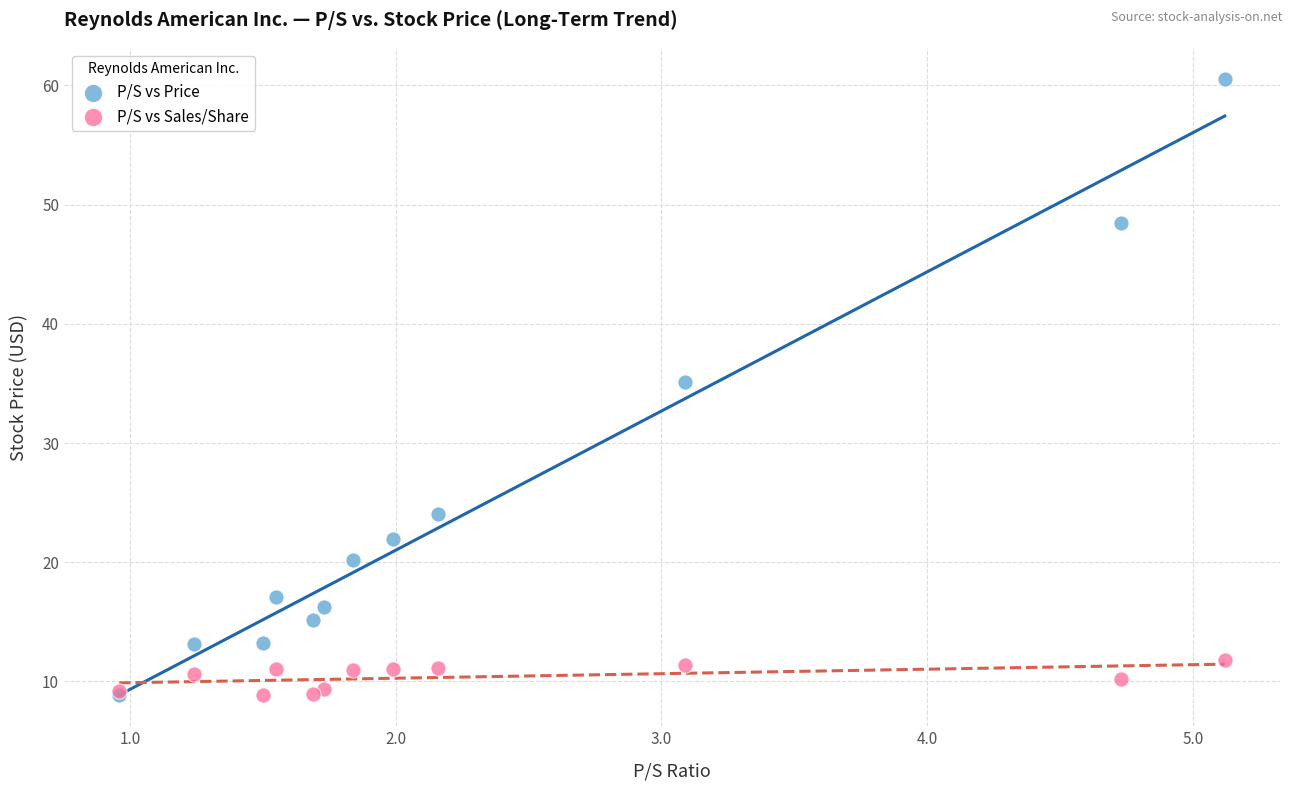

What are all the series names shown in the legend?

P/S vs Price, P/S vs Sales/Share